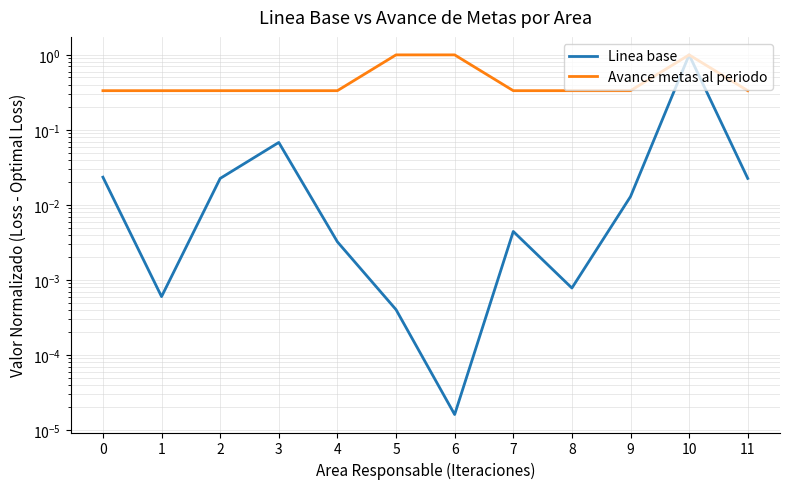

Is the value of Avance metas al periodo at 7 greater than the value of Linea base at 9?

Yes